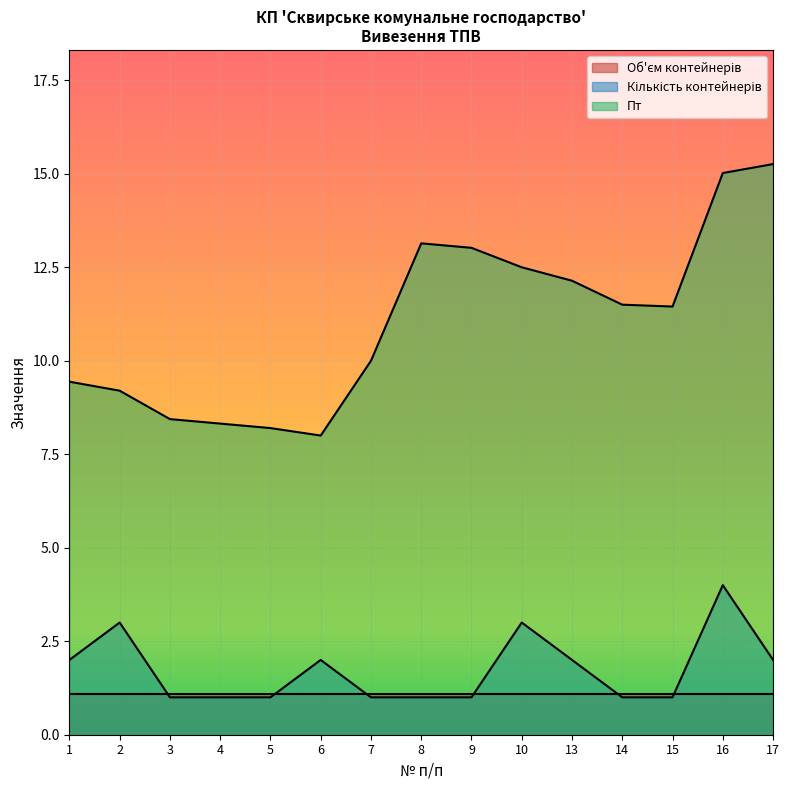

Which series has the largest total across all categories?

Пт